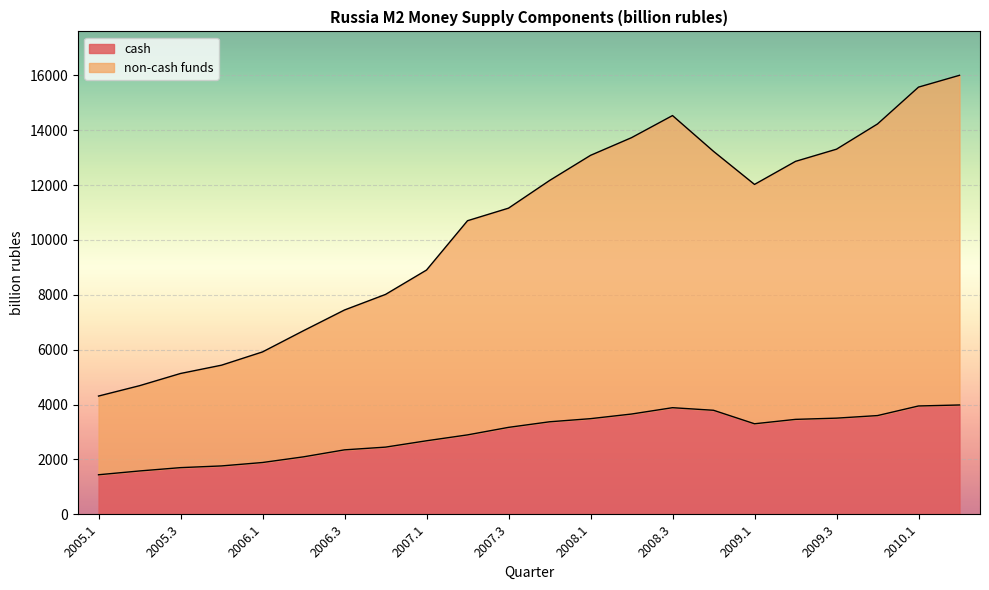

What is the sum of all cash values?

64038.0